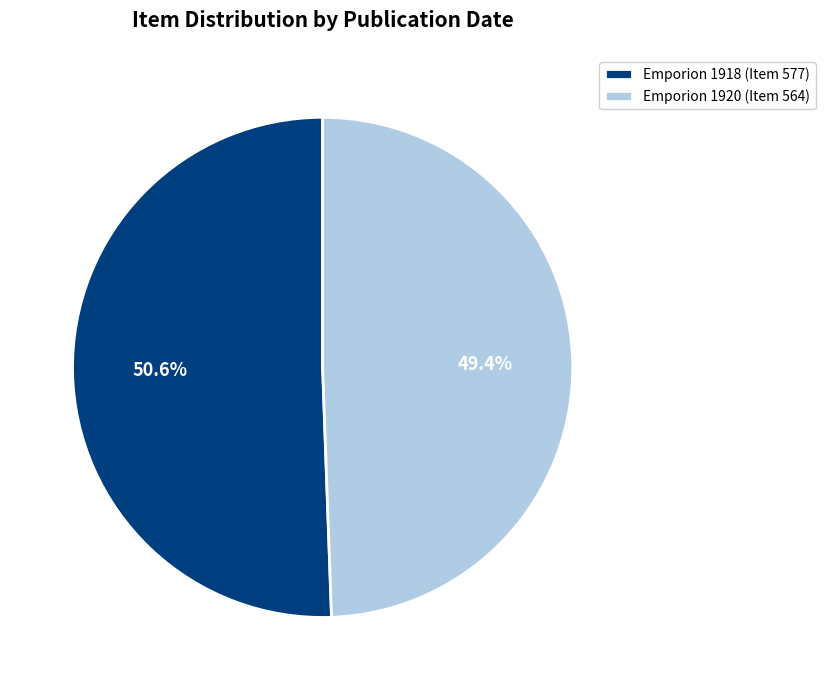

Rank the categories by value from highest to lowest.

Emporion 1918 (Item 577), Emporion 1920 (Item 564)